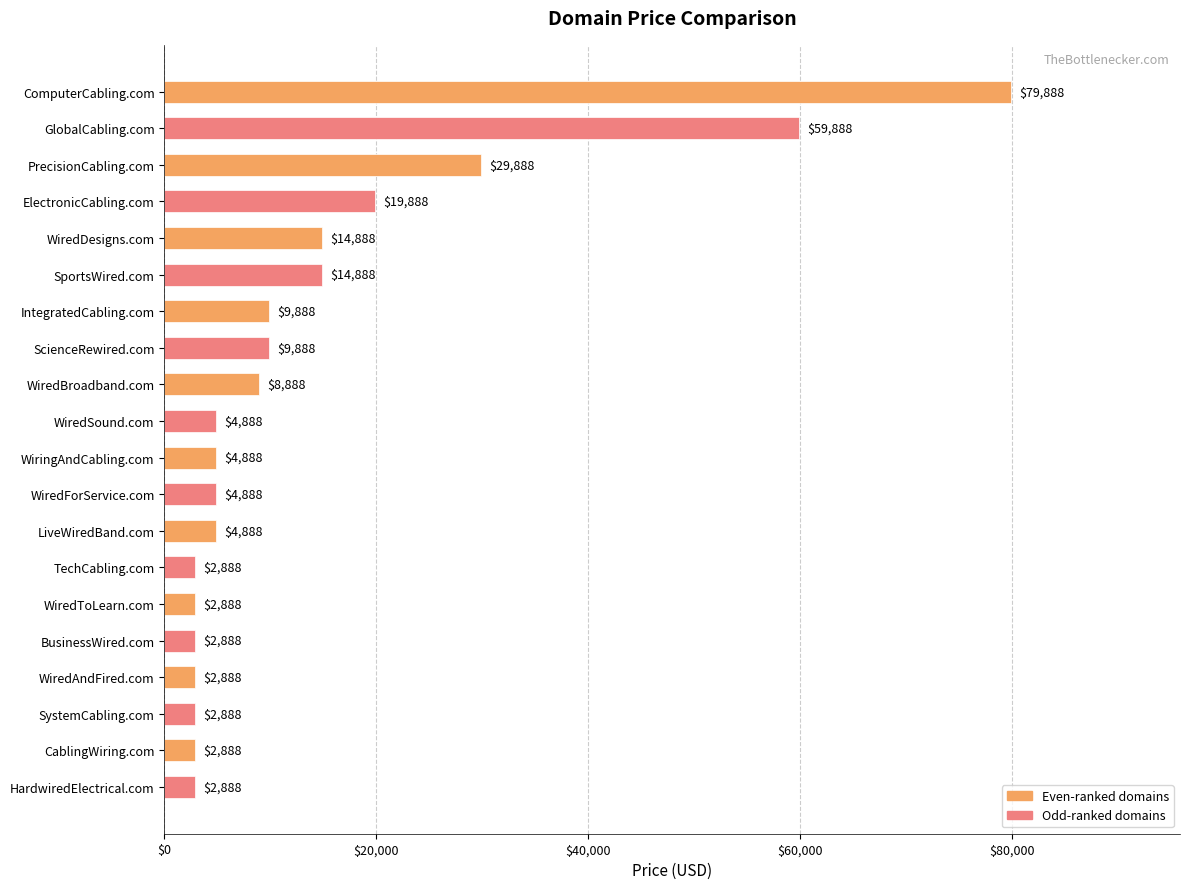

What is the difference between the maximum and minimum values?

77000